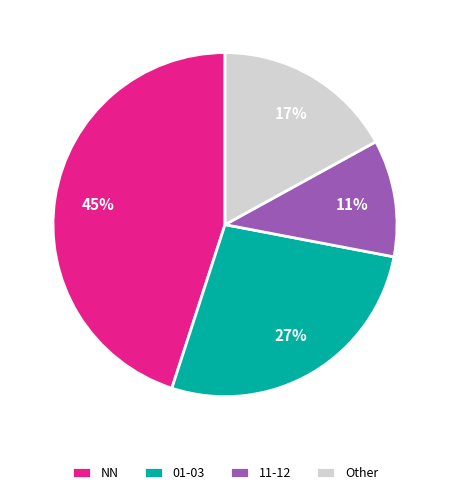

To the nearest percent, what portion does Other represent?

17%